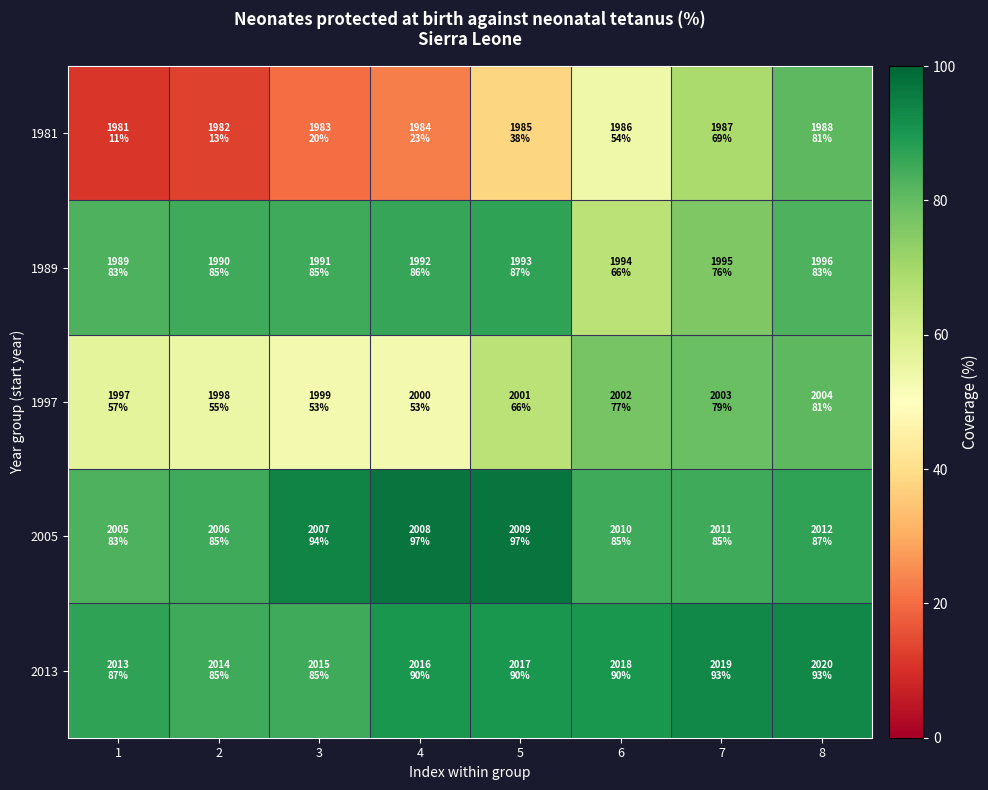

At which category is the sum across all series the highest?

8